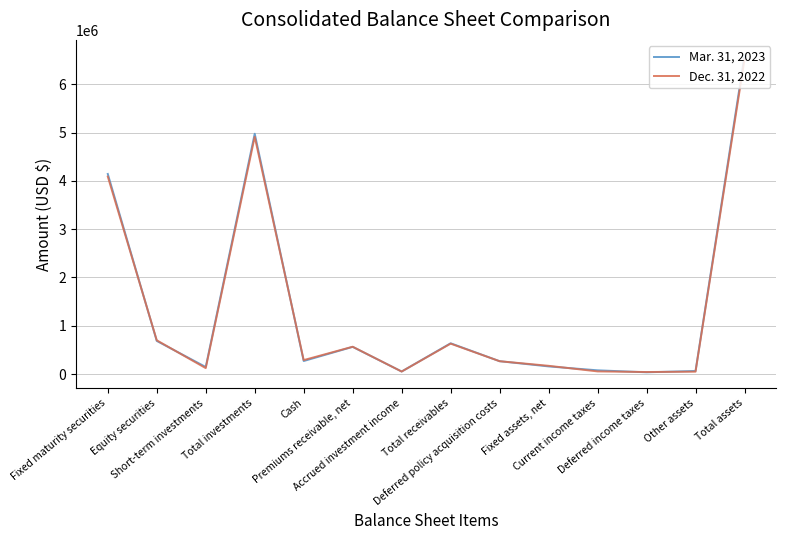

Which series has the widest spread of values?

Mar. 31, 2023